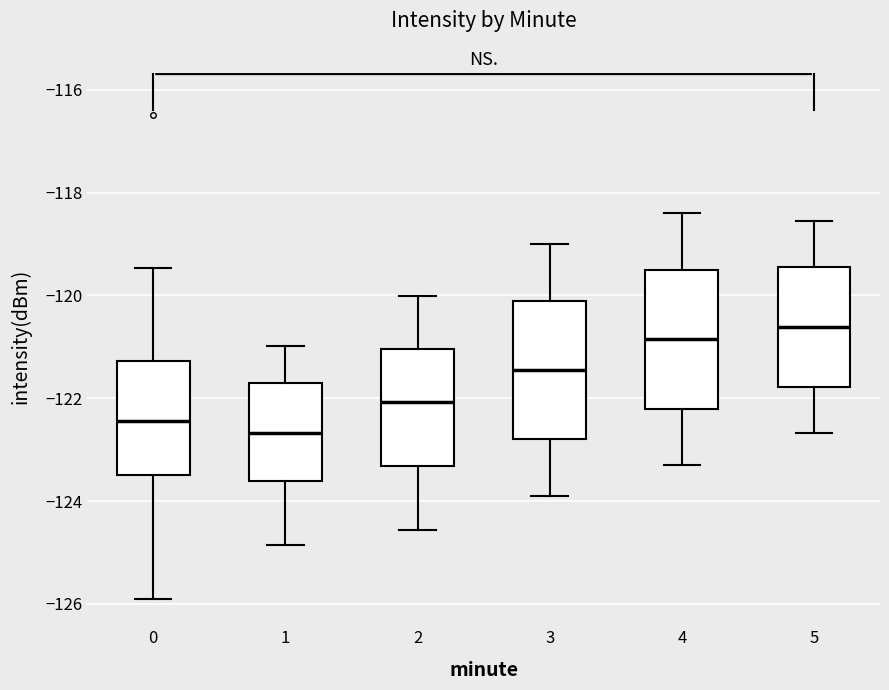

Reading left to right, transcribe this box plot: for each box, give where its median line is, the range the box spans, and where its two whiskers end, as read against the y-axis. The values are not printed on the chart, so give them approximately, as read against the axis.

0: median -122.4, box -123.4 to -121.2, whiskers -126.0 to -119.4
1: median -122.6, box -123.6 to -121.8, whiskers -124.8 to -121.0
2: median -122.0, box -123.4 to -121.0, whiskers -124.6 to -120.0
3: median -121.4, box -122.8 to -120.0, whiskers -123.8 to -119.0
4: median -120.8, box -122.2 to -119.4, whiskers -123.2 to -118.4
5: median -120.6, box -121.8 to -119.4, whiskers -122.6 to -118.6